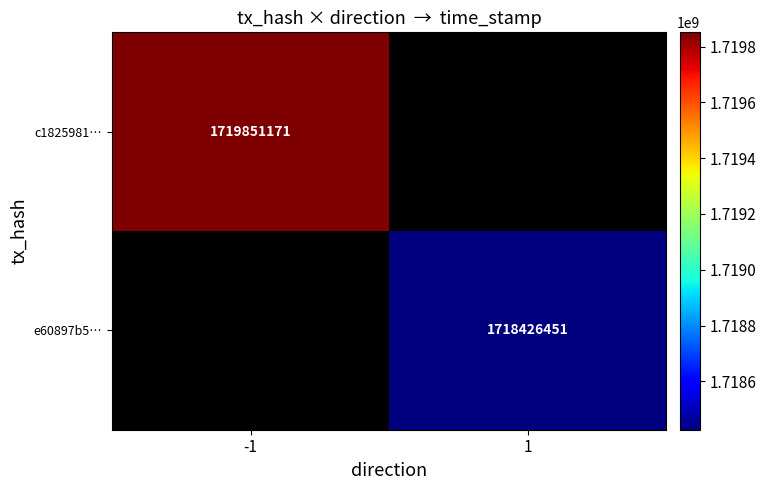

The value of c1825981… at -1 is 1719851171. True or false?

True